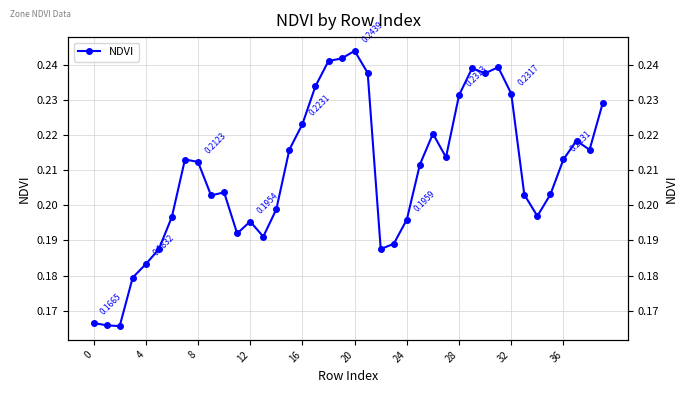

Read the value at 18.

0.2